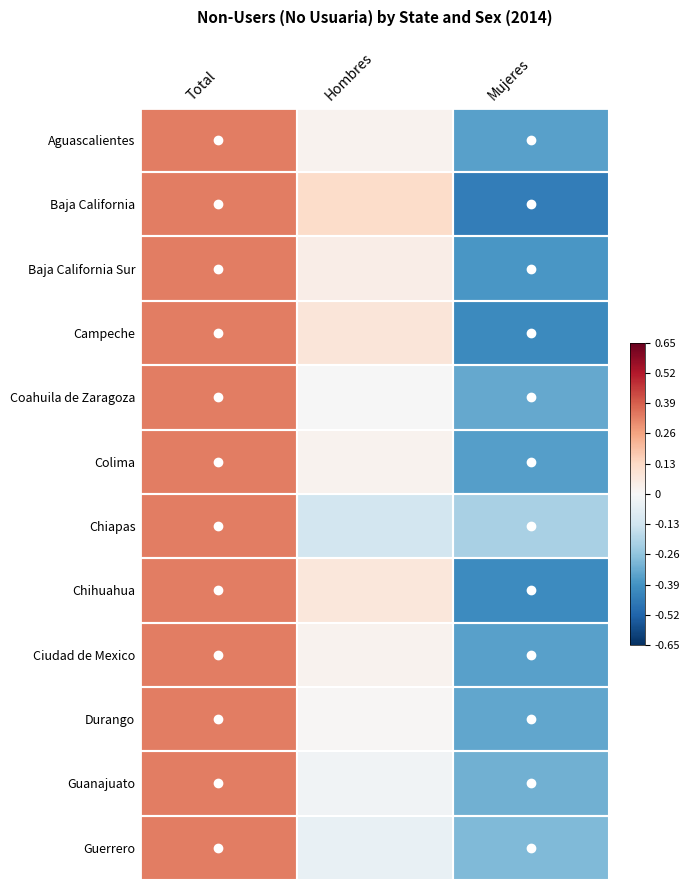

Reading left to right, list all the values displayed in this chart.

Aguascalientes: Total=0.3	Hombres=0.0	Mujeres=-0.4
Baja California: Total=0.3	Hombres=0.1	Mujeres=-0.5
Baja California Sur: Total=0.3	Hombres=0.0	Mujeres=-0.4
Campeche: Total=0.3	Hombres=0.1	Mujeres=-0.4
Coahuila de Zaragoza: Total=0.3	Hombres=-0.0	Mujeres=-0.3
Colima: Total=0.3	Hombres=0.0	Mujeres=-0.4
Chiapas: Total=0.3	Hombres=-0.1	Mujeres=-0.2
Chihuahua: Total=0.3	Hombres=0.1	Mujeres=-0.4
Ciudad de Mexico: Total=0.3	Hombres=0.0	Mujeres=-0.4
Durango: Total=0.3	Hombres=0.0	Mujeres=-0.3
Guanajuato: Total=0.3	Hombres=-0.0	Mujeres=-0.3
Guerrero: Total=0.3	Hombres=-0.0	Mujeres=-0.3